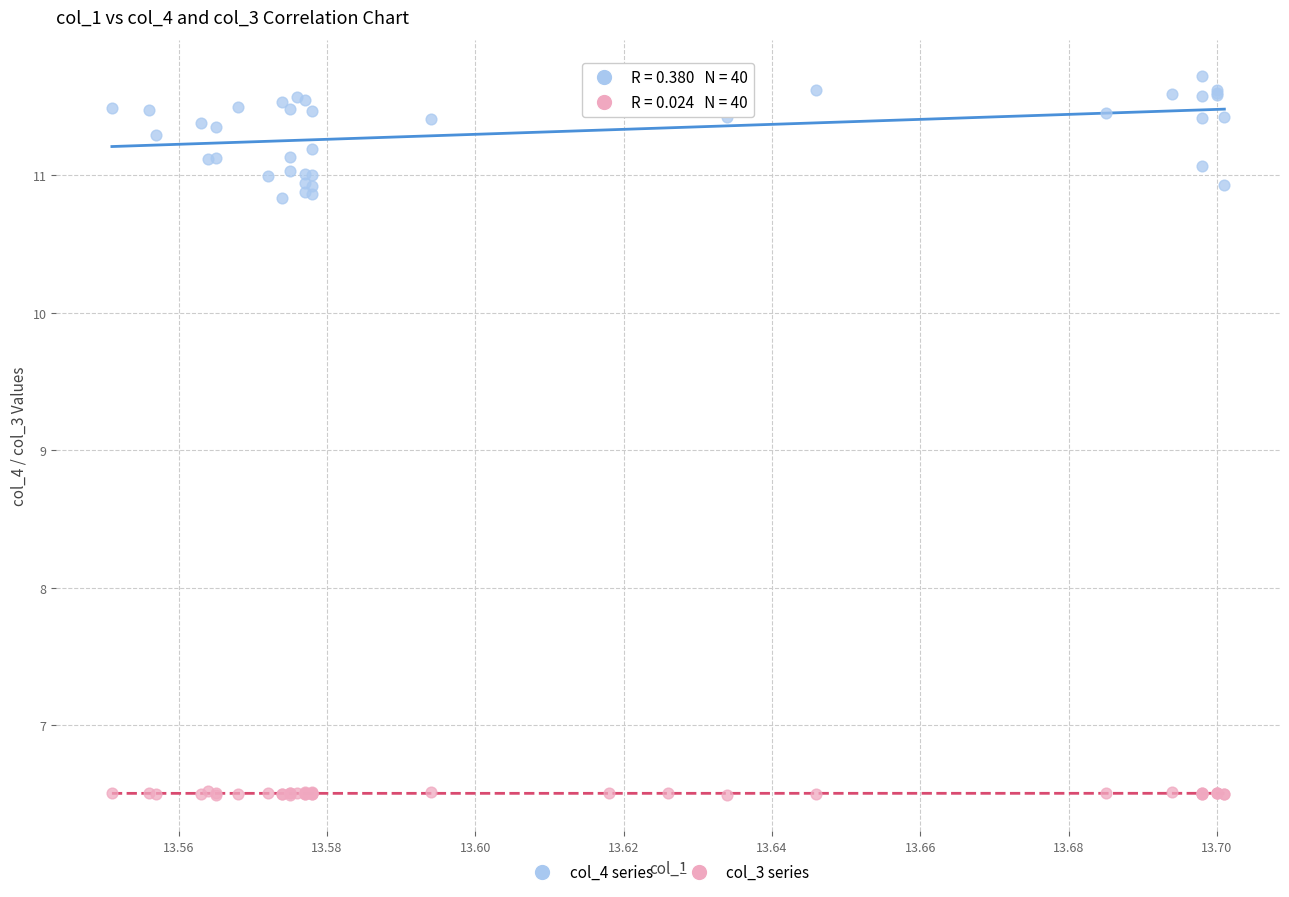

Which series has the largest Y range (max minus min)?

col_4 series